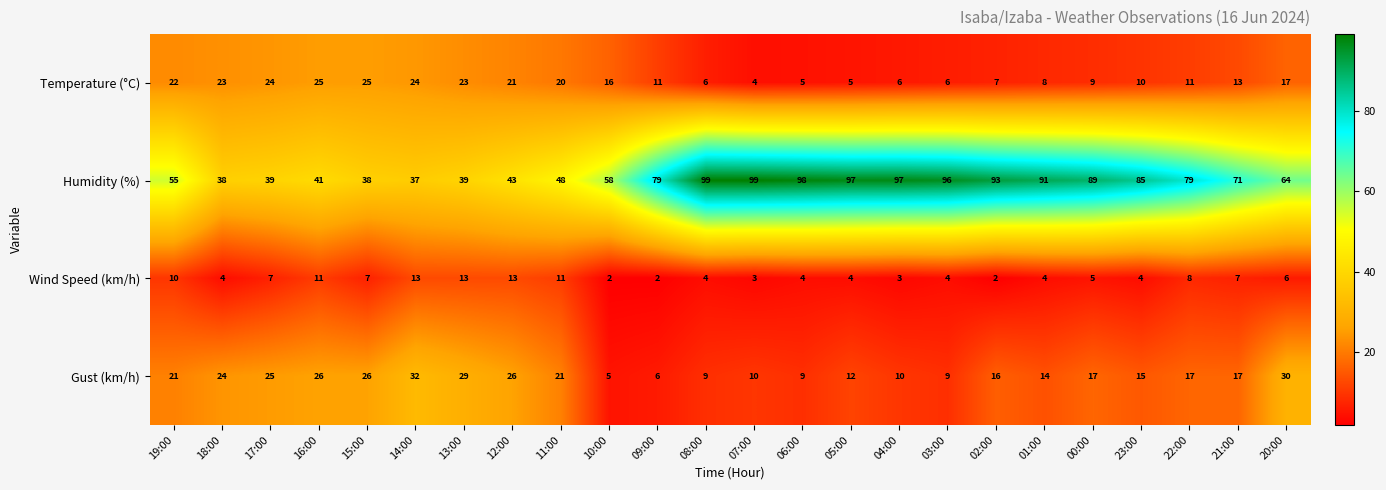

Rank the series by their maximum value, from highest to lowest.

Humidity (%), Gust (km/h), Temperature (°C), Wind Speed (km/h)